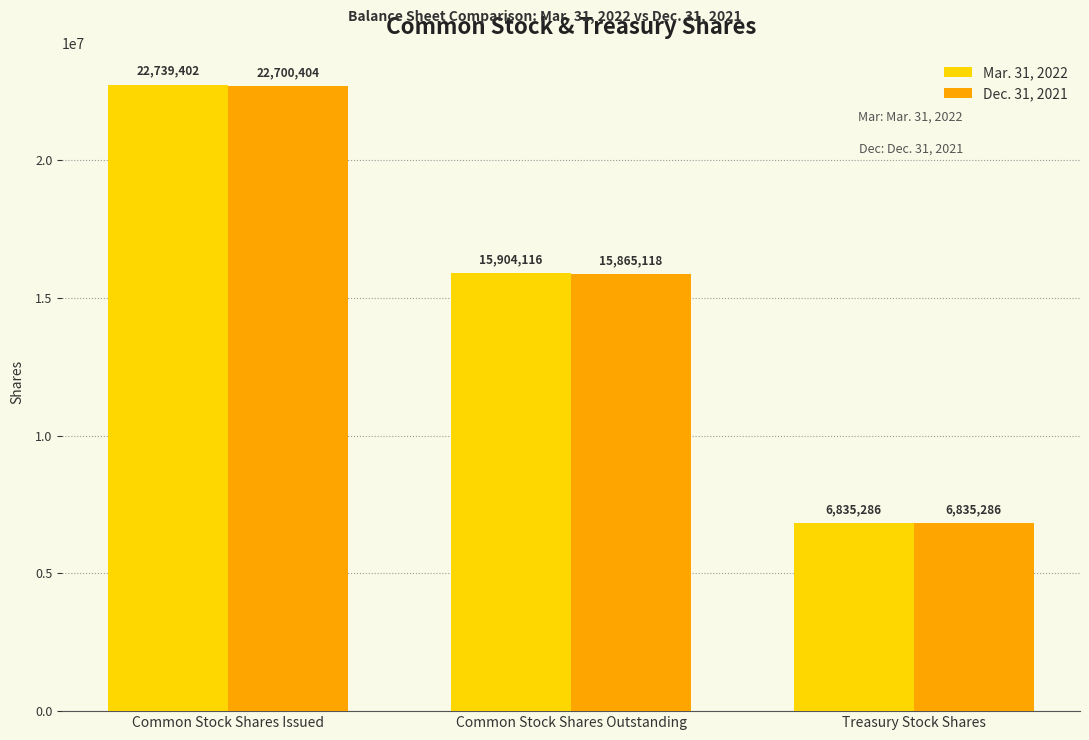

True or false: Mar. 31, 2022 has a value of 22739402 at Common Stock Shares Issued.

True